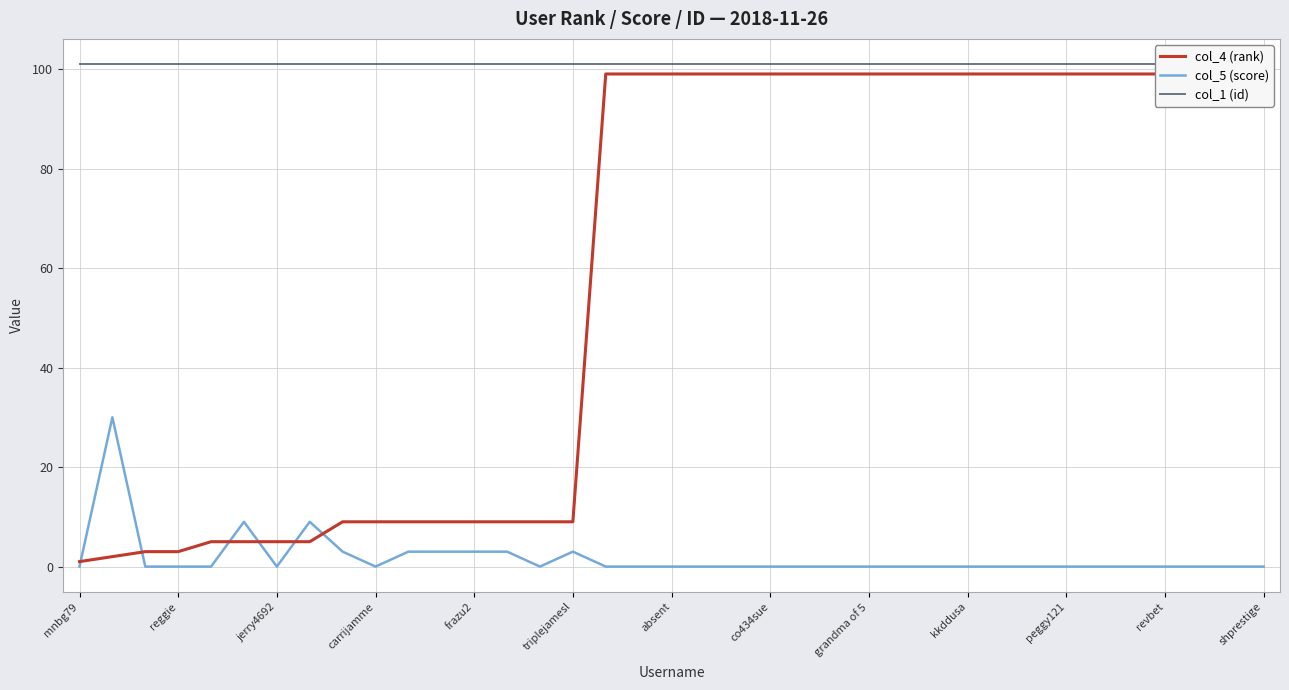

What is the highest value of the col_5 (score) series?

30